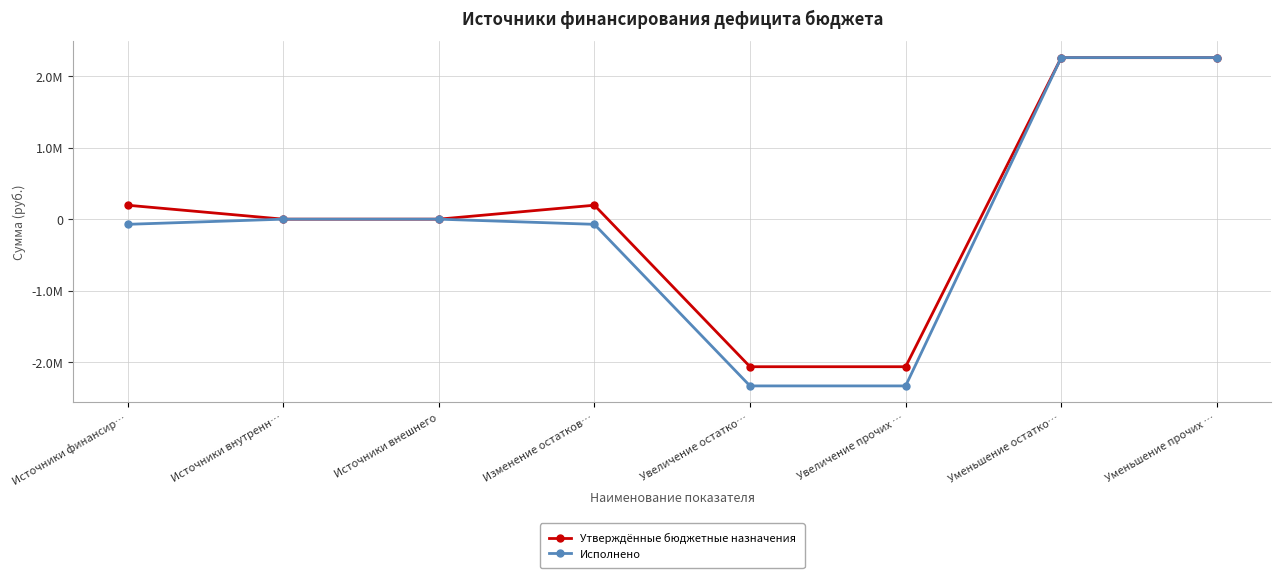

How many intersections are there between Утверждённые бюджетные назначения and Исполнено?

1